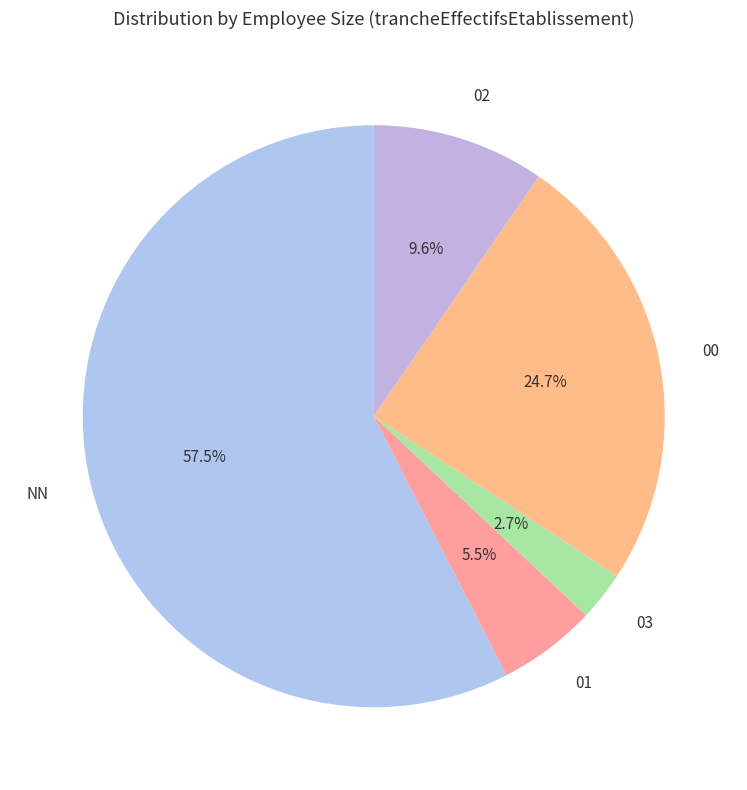

Does 03 account for over 50% of the chart?

No